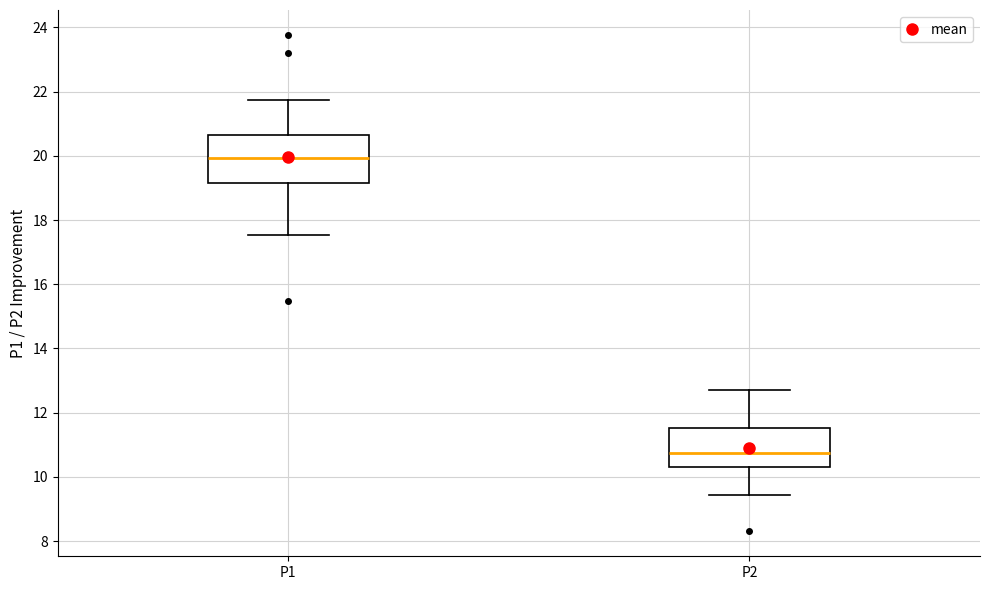

Where does the upper whisker of the box for P2 end on the y-axis? The values are not printed on the chart, so give them approximately, as read against the axis.

12.8